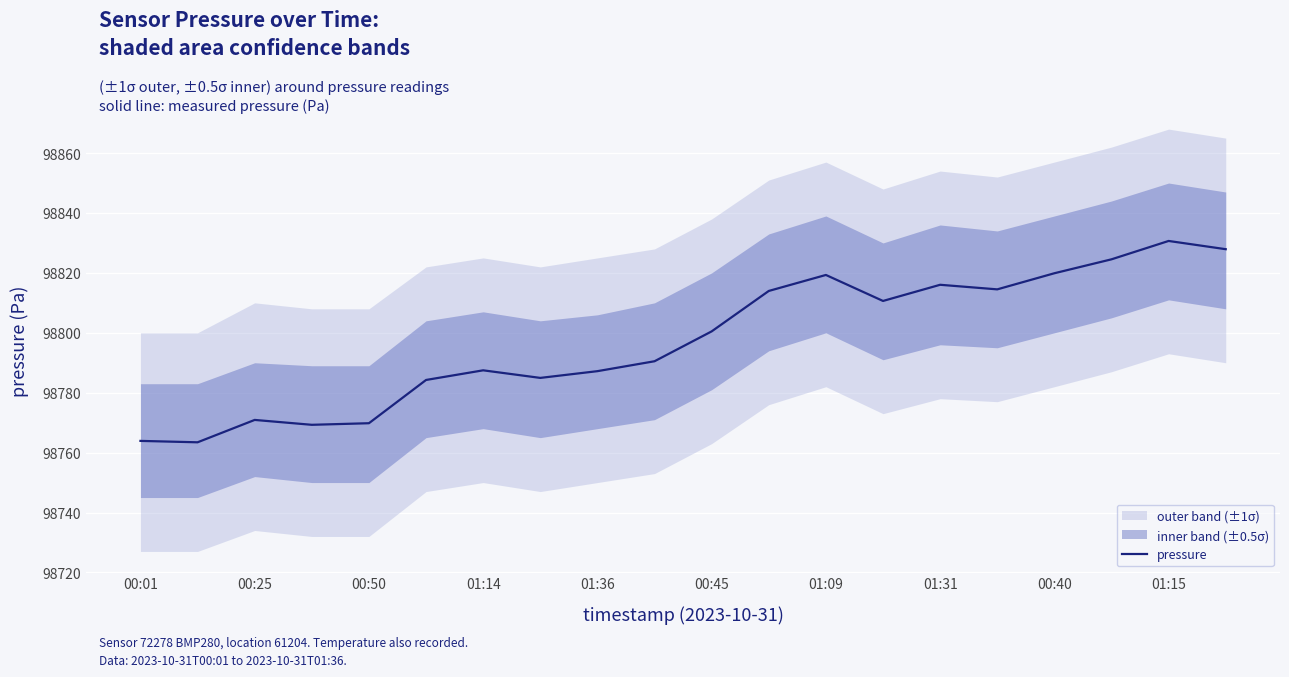

What is the sum of the values at 17 and 11?

197638.5